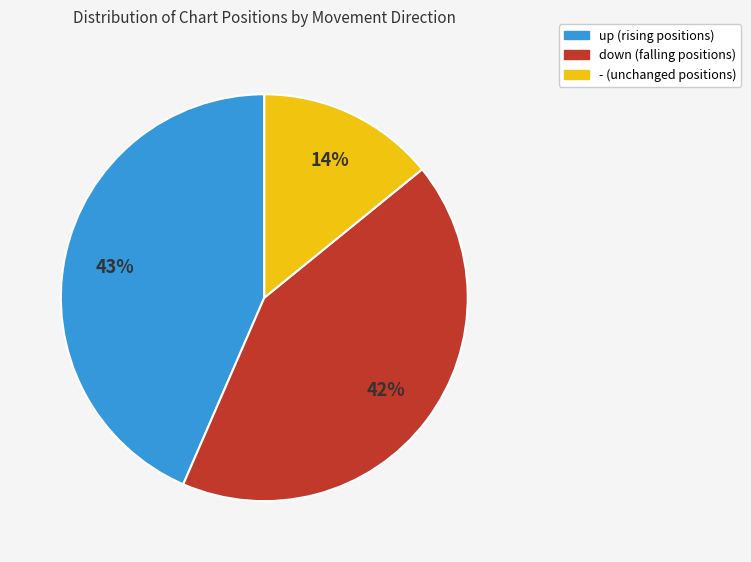

Is there any slice that represents more than half of the pie?

No